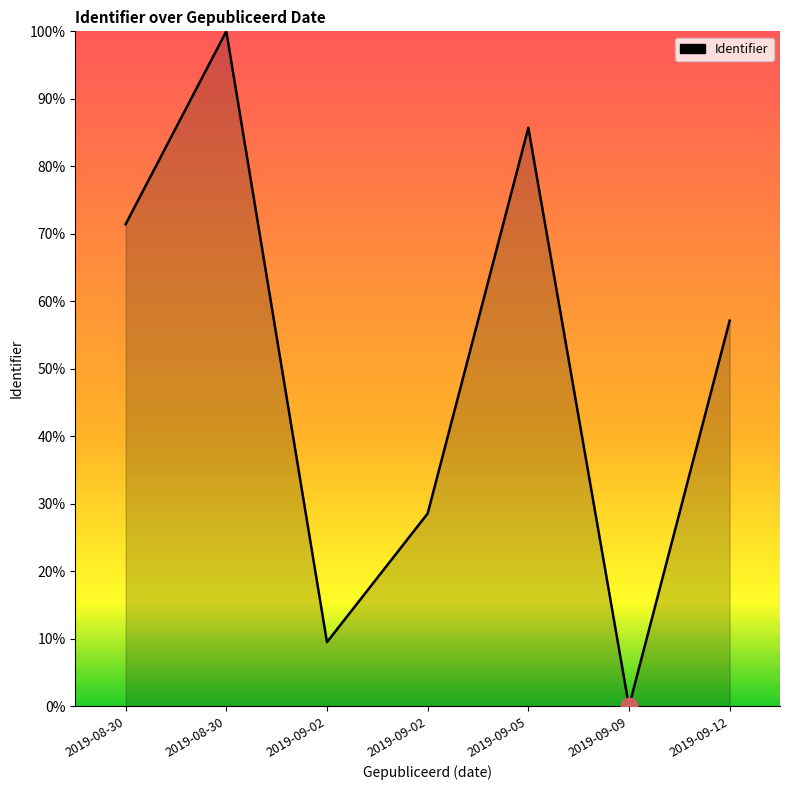

Between 2019-09-02 and 2019-09-12, which is larger?

2019-09-12